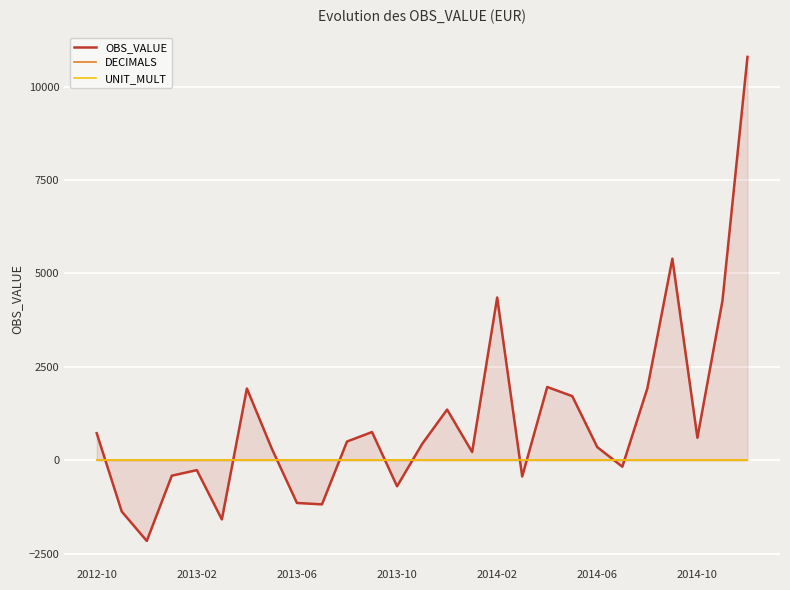

At which category does the chart reach its peak across all series?

26